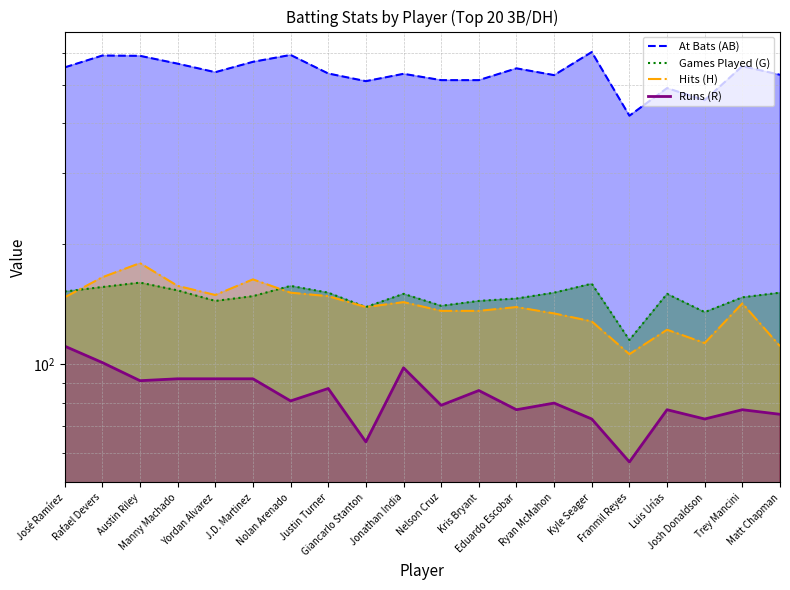

What is the difference between the highest and lowest values at Rafael Devers?

490